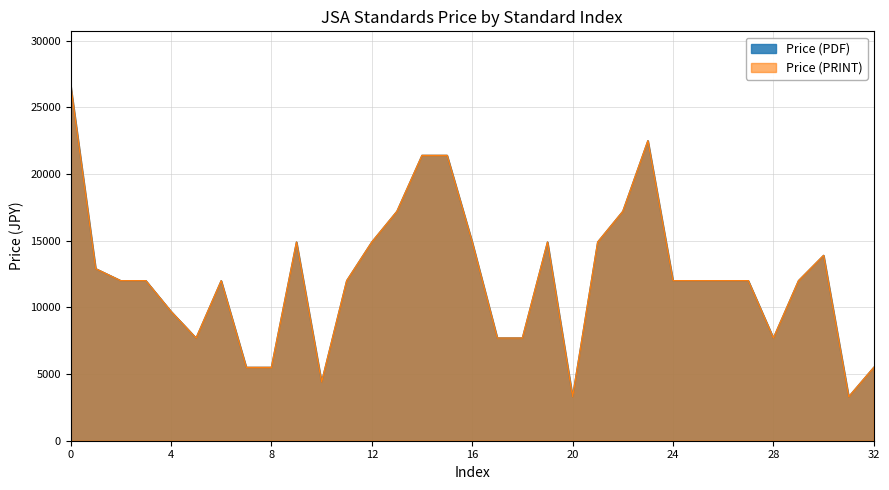

Which series changed the most between 2012 and 2016?

Price (PDF)